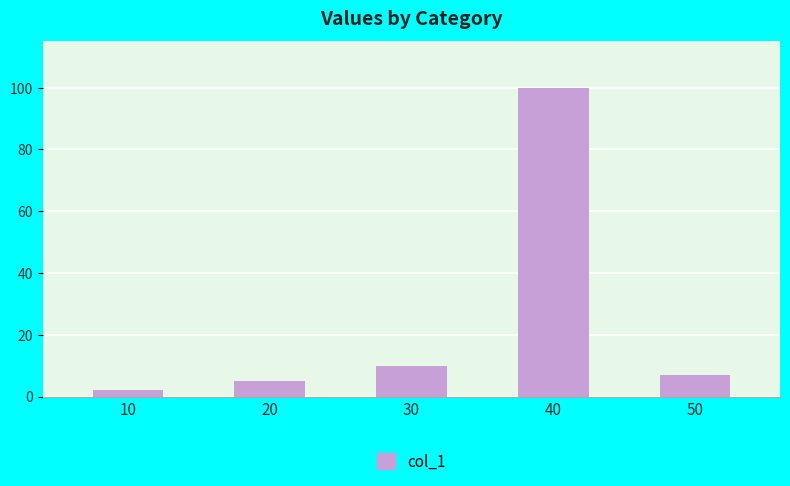

The chart shows a value of 10 at 30. True or false?

True